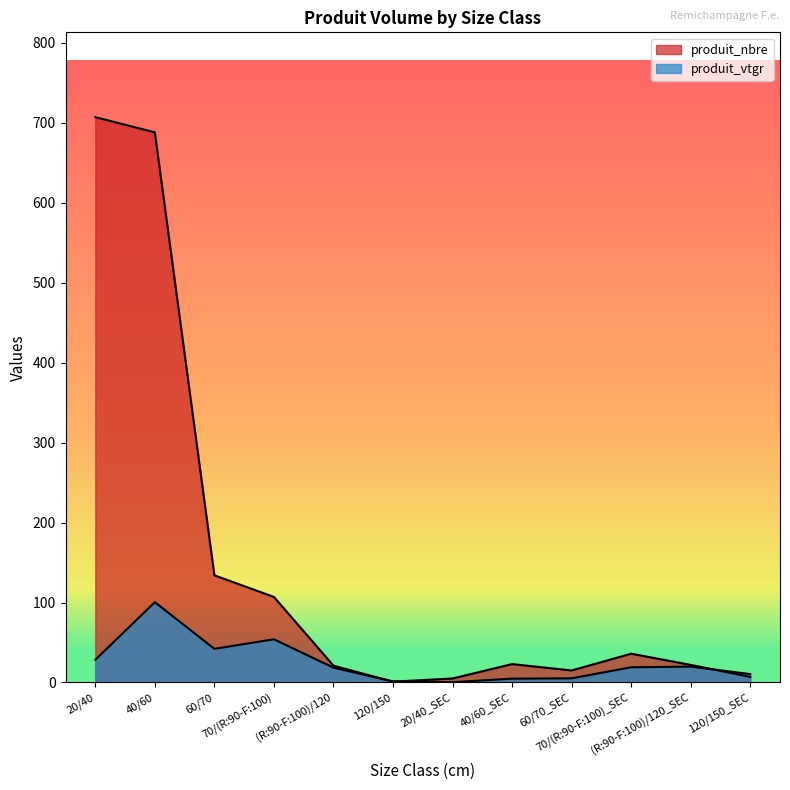

What is the difference between the highest and lowest values at (R:90-F:100)/120_SEC?

2.1